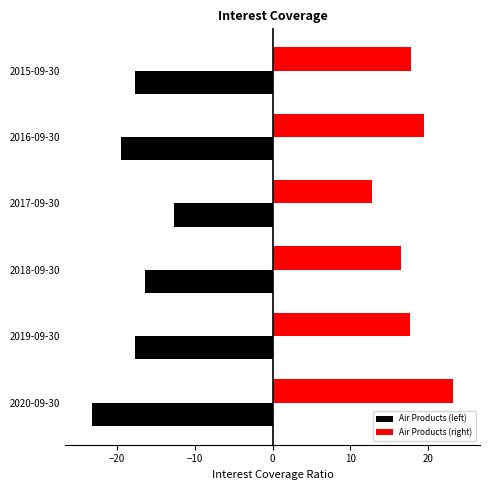

Read the Air Products (right) value at 2016-09-30.

19.5